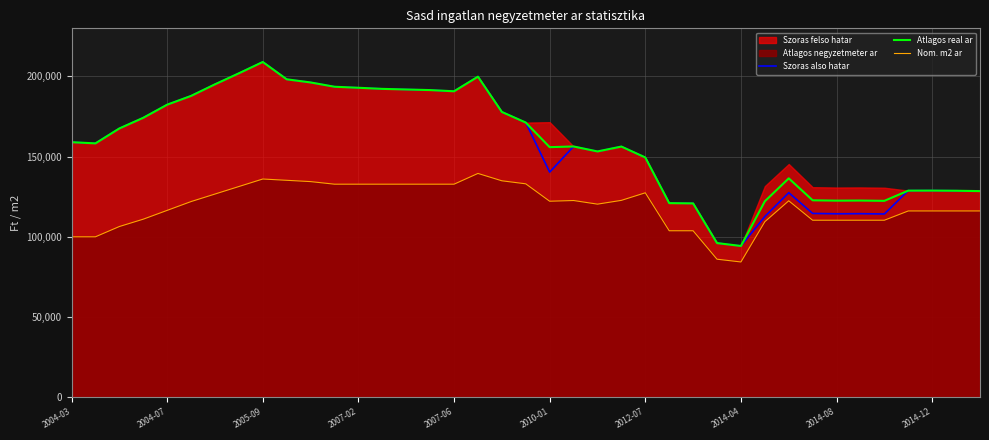

What is the highest value of the Nom. m2 ar series?

139522